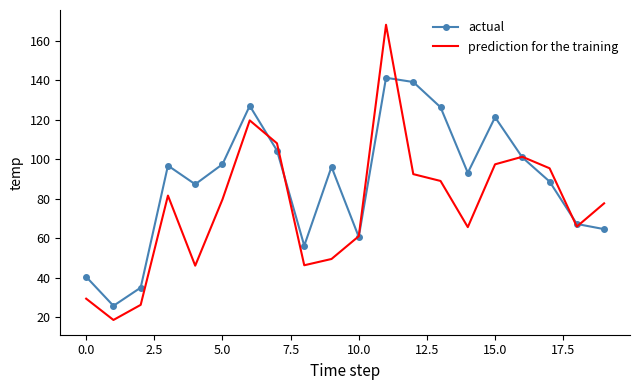

Which series has the largest total across all categories?

actual